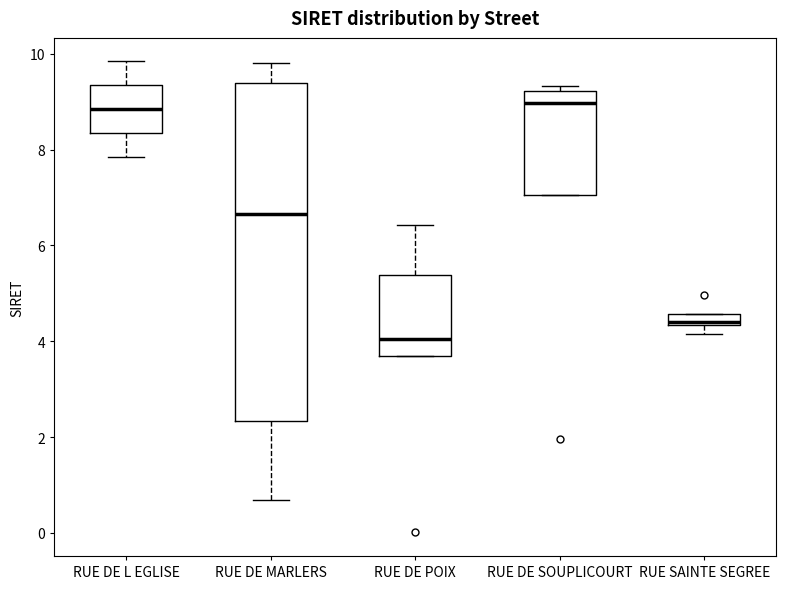

Where is the upper edge of the box for RUE SAINTE SEGREE on the y-axis? The values are not printed on the chart, so give them approximately, as read against the axis.

4.6